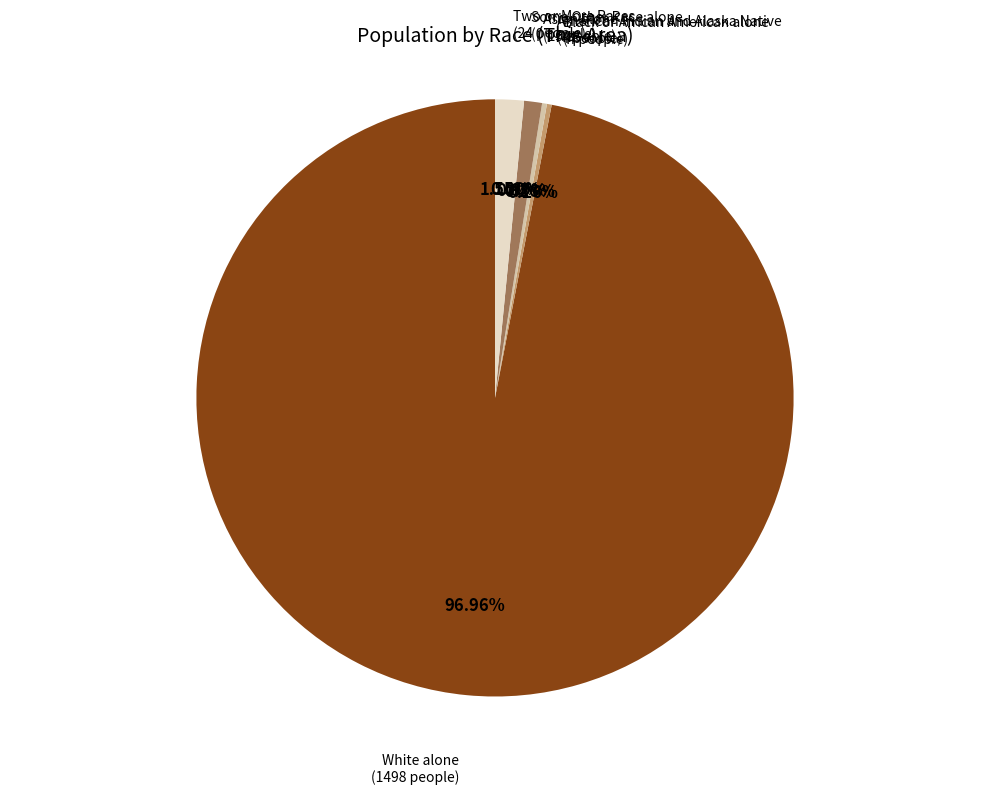

What is the largest slice in the pie chart?

White alone